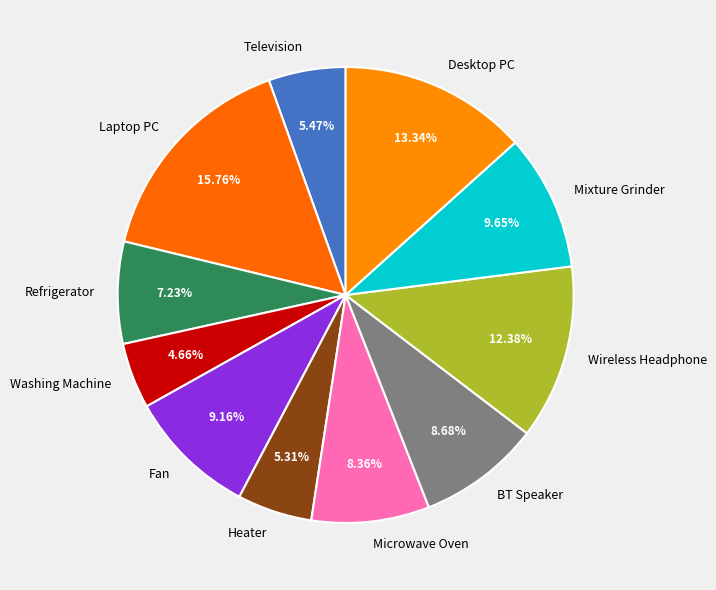

To the nearest percent, what percentage of the pie is BT Speaker?

9%